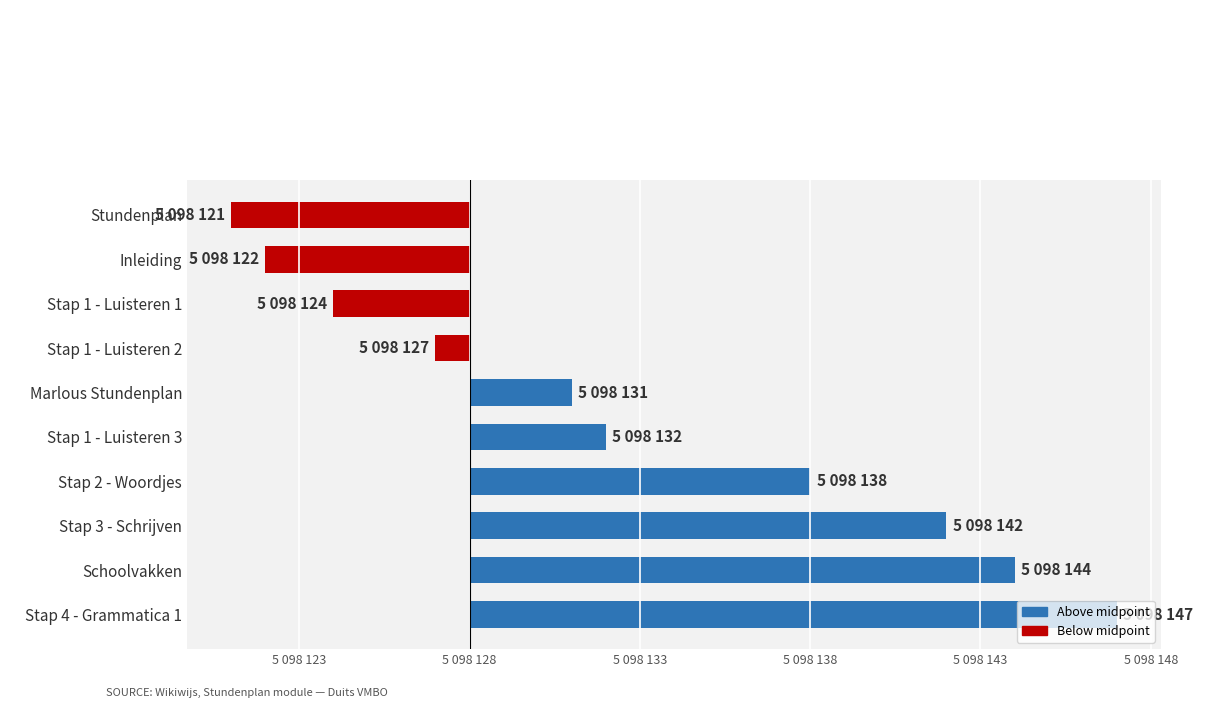

Does the chart contain any negative values?

Yes